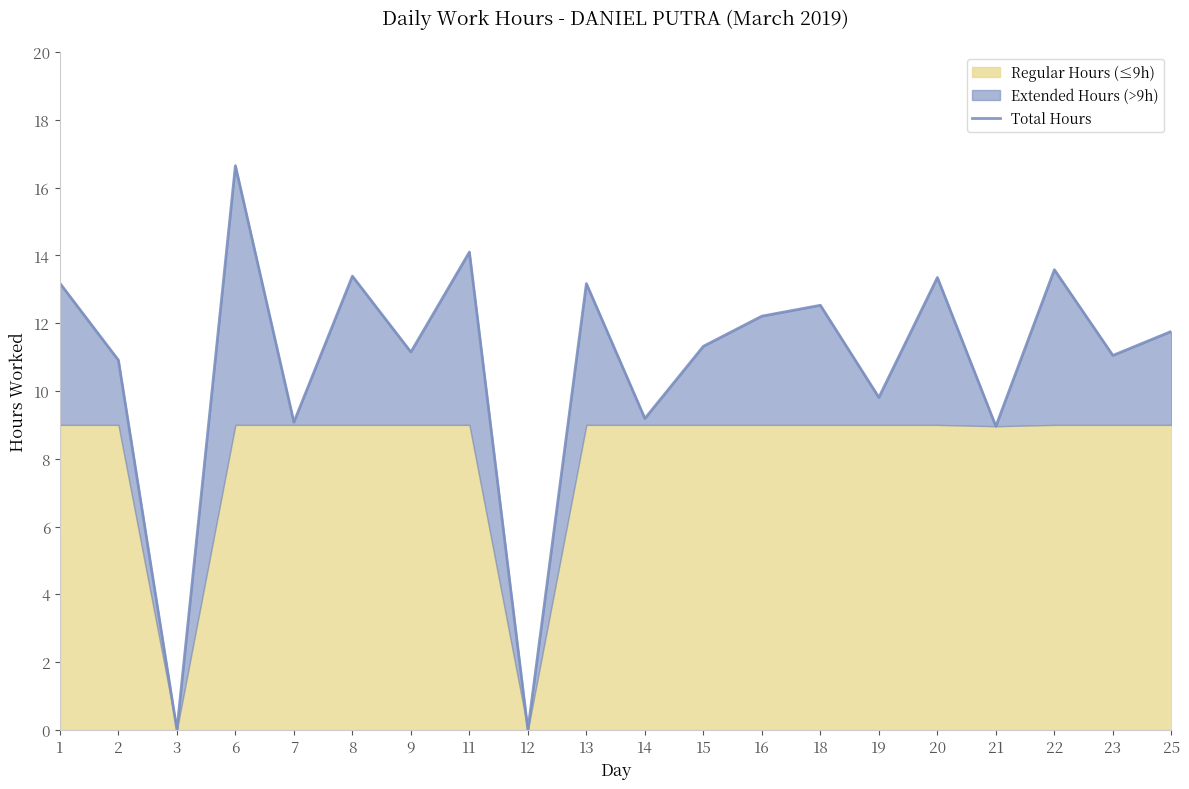

The value of Total Hours at 7 is 14.5. True or false?

False